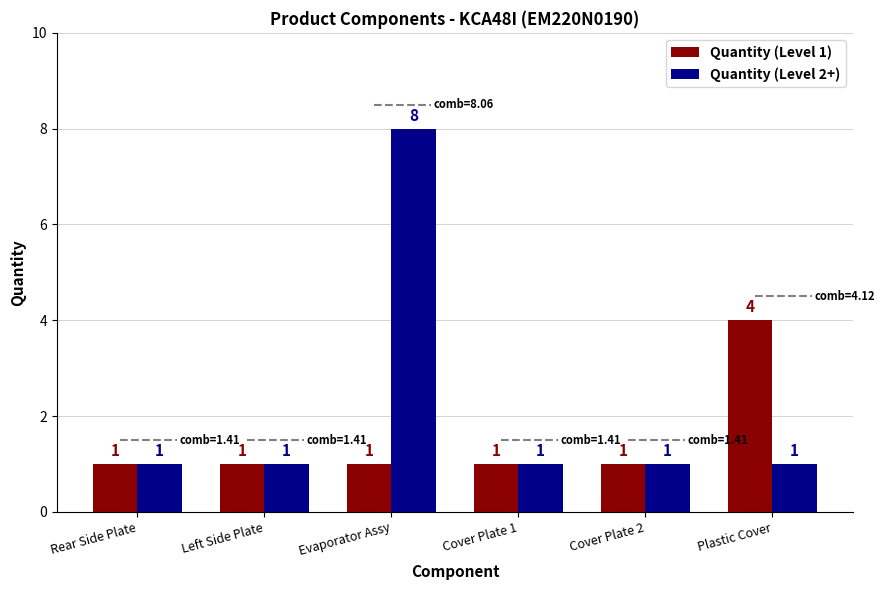

The value of Quantity (Level 2+) at Cover Plate 1 is 1. True or false?

True